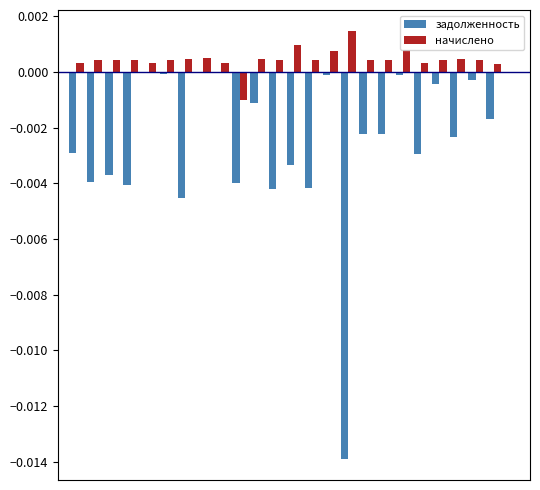

Which series has the largest total across all categories?

начислено